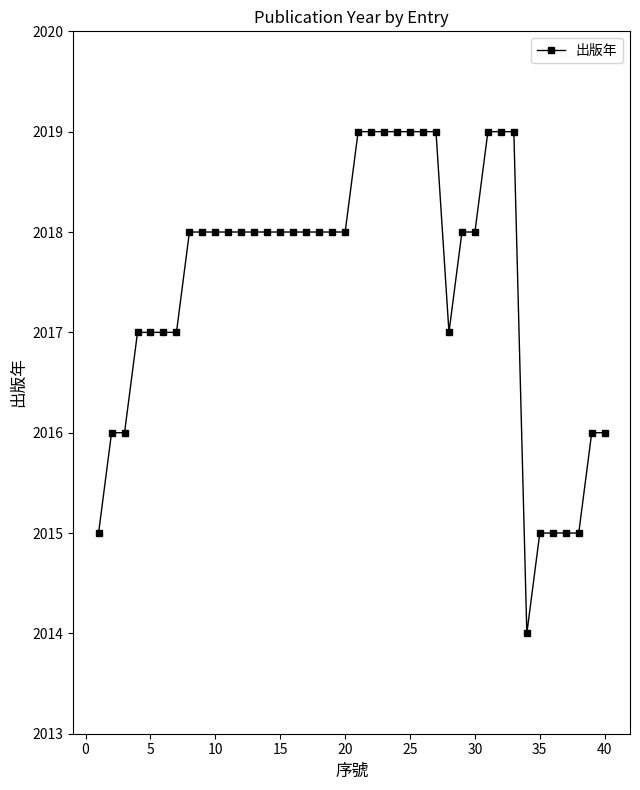

How many data points does each series have?

40